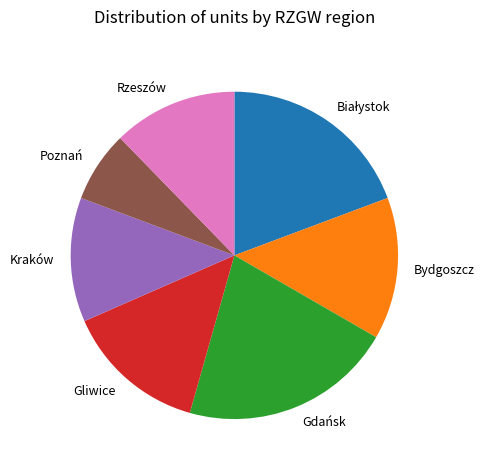

Is it true that Rzeszów is 12% of the pie?

True